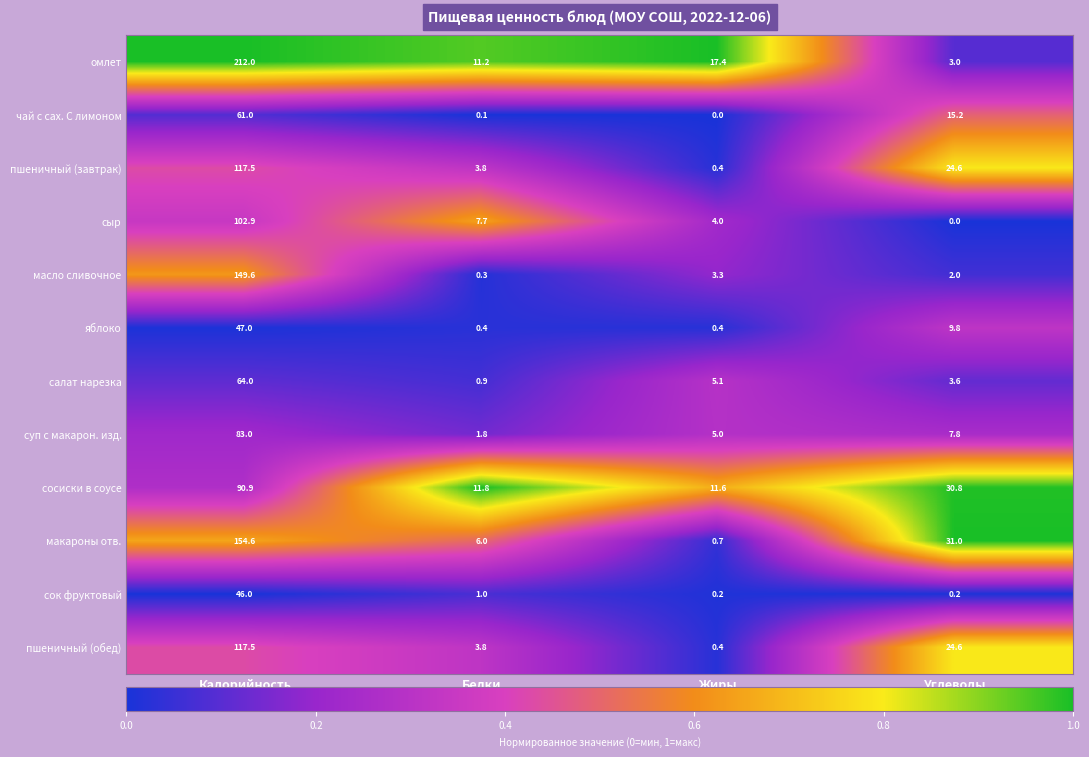

List the labels in order of омлет value, largest first.

Калорийность, Жиры, Белки, Углеводы